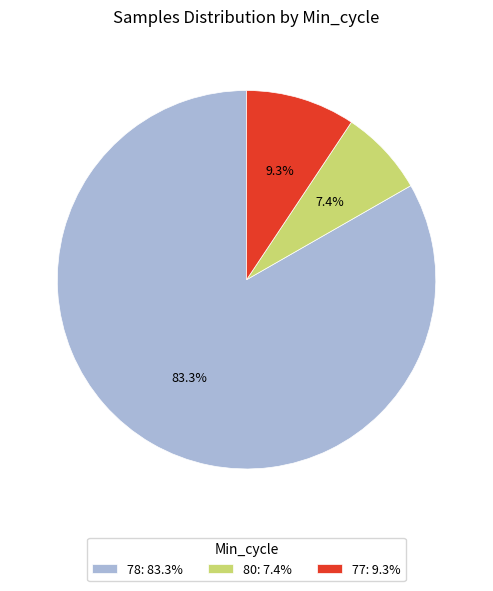

Between 80: 7.4% and 77: 9.3%, which is larger?

77: 9.3%